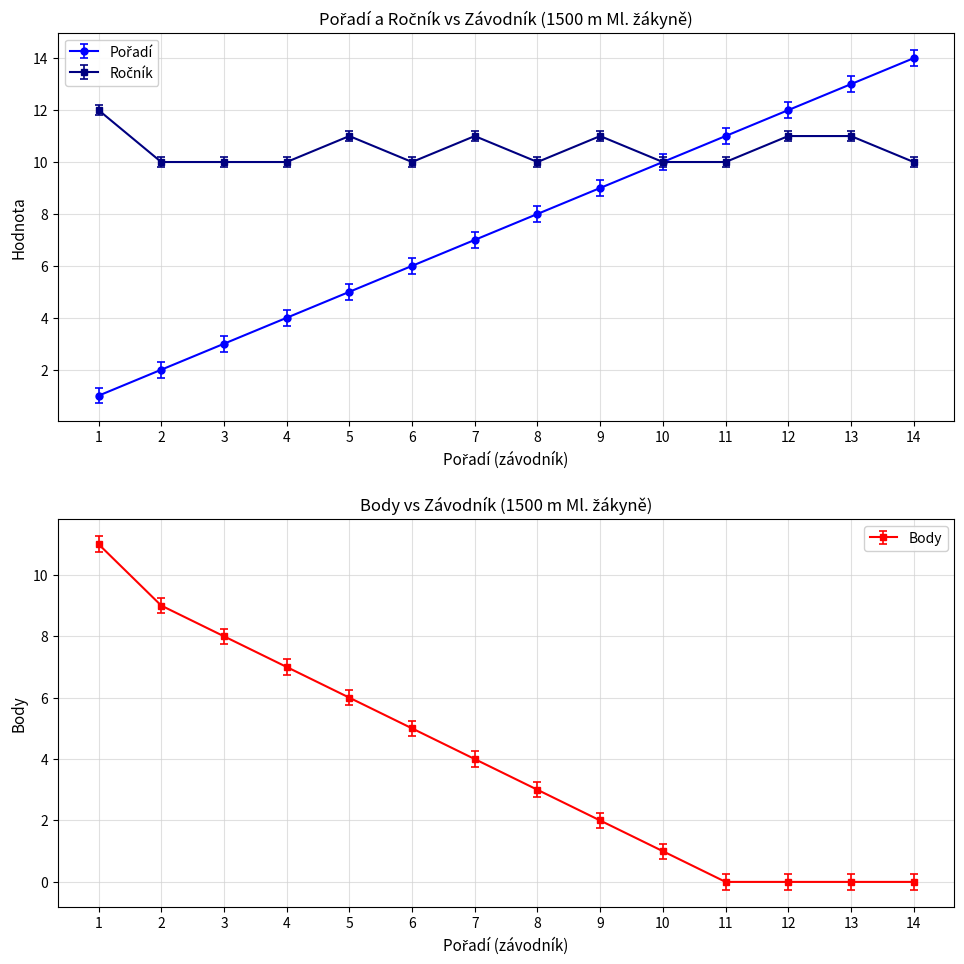

After their last crossing, which series has the higher values: Body or Pořadí?

Pořadí